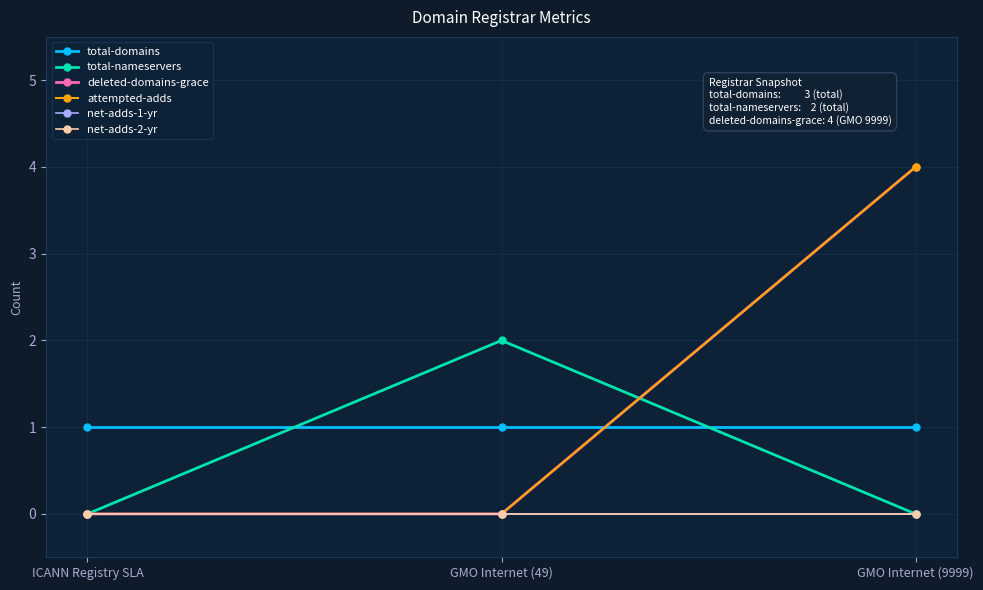

What is the label of the 1st point from the left?

ICANN Registry SLA